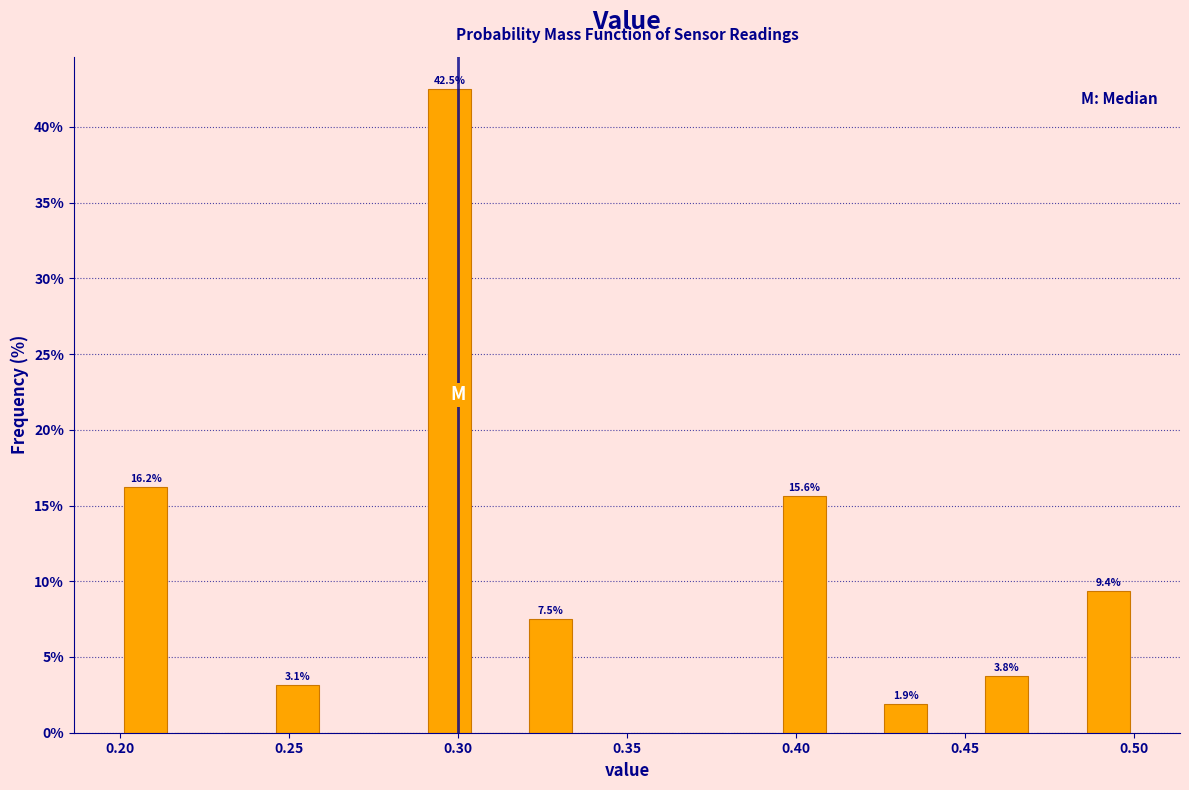

Around what value on the x-axis is the tallest bar? Give the approximate position of its centre, as read against the axis.

0.300